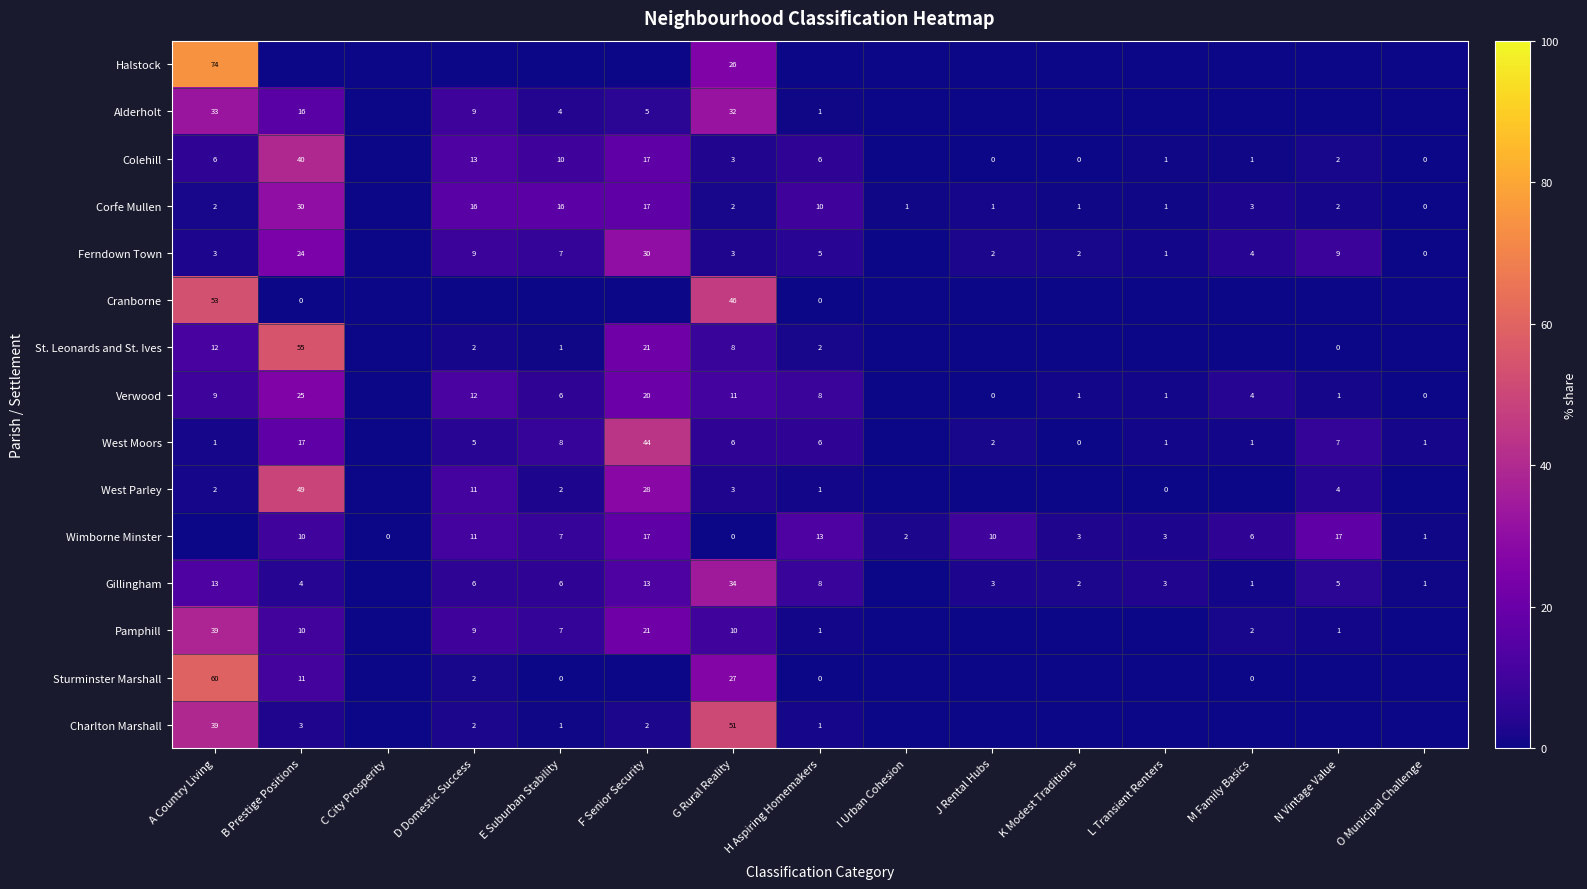

At how many categories does at least one series exceed 42?

4